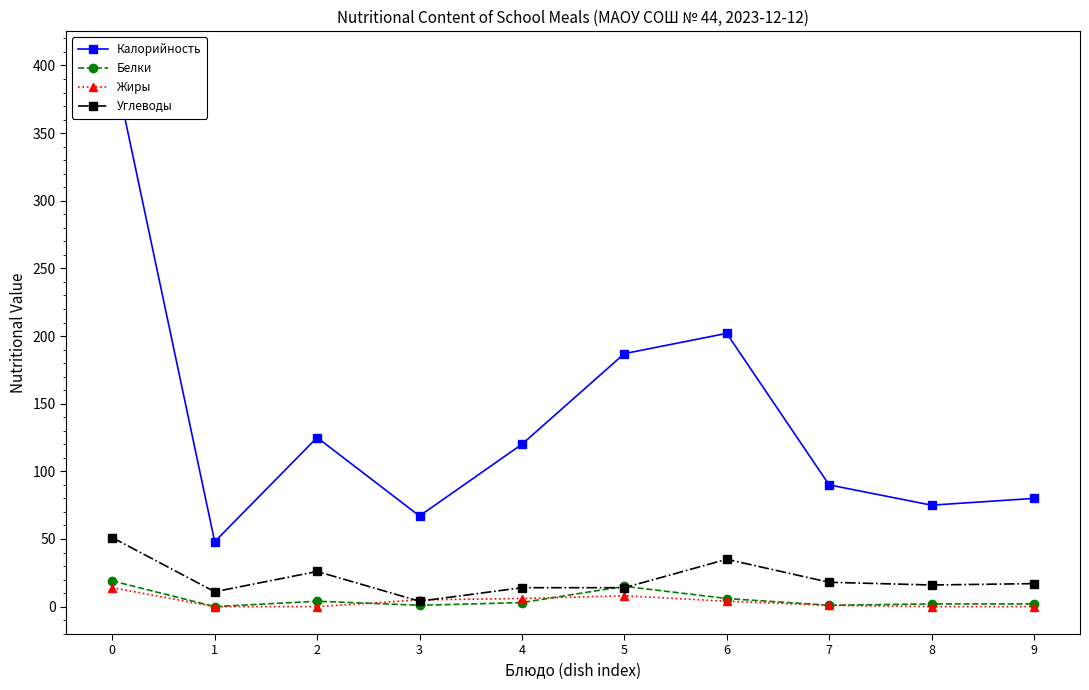

At how many categories does at least one series exceed 374?

1